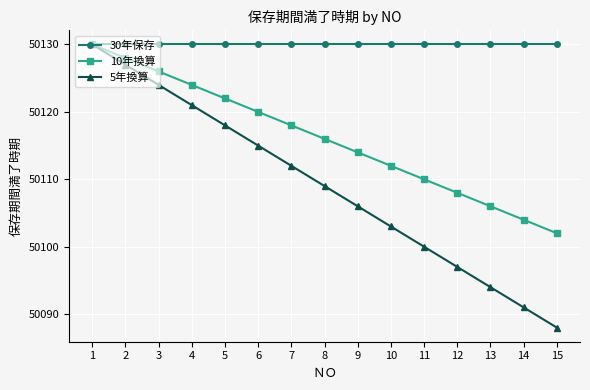

The 30年保存 series shows 50130 at 6. True or false?

True